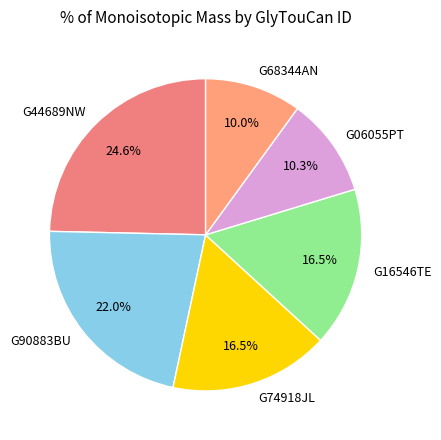

Is it true that G06055PT is 1% of the pie?

False